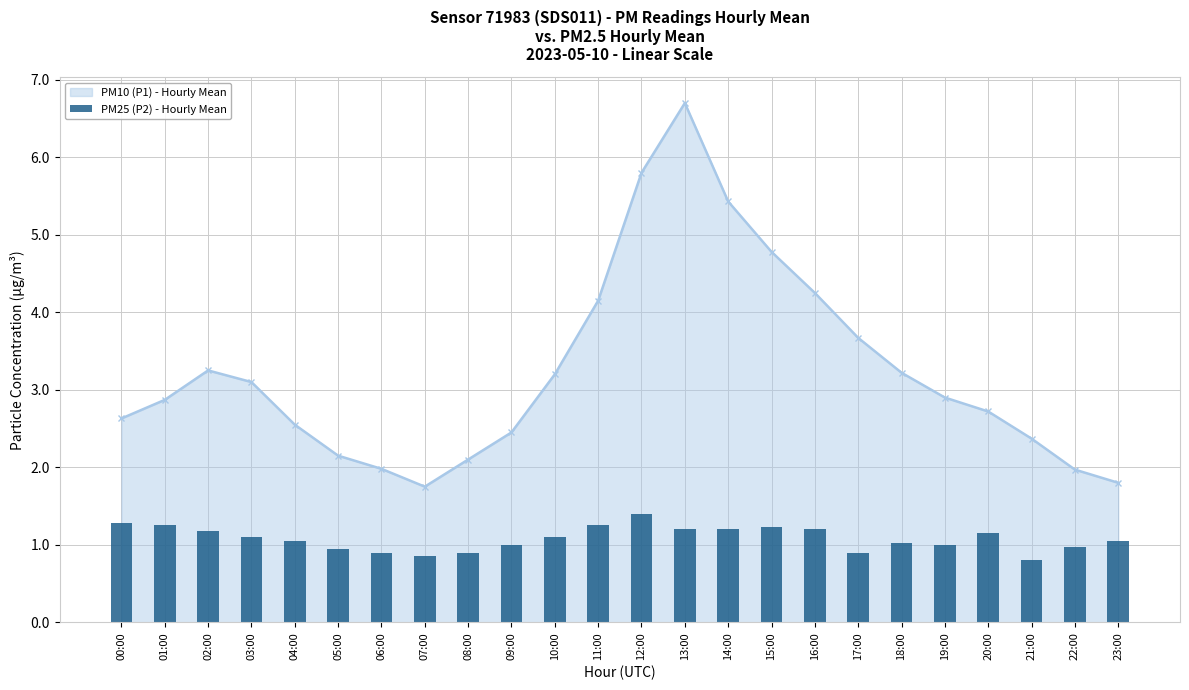

At which label is the value closest to 1?

09:00